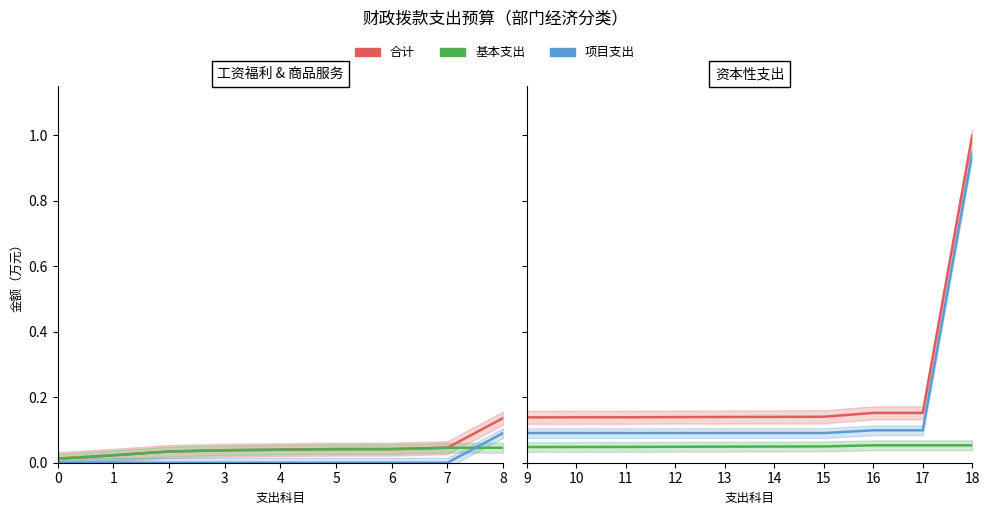

List the series in order of their overall mean, highest first.

合计, 项目支出, 基本支出